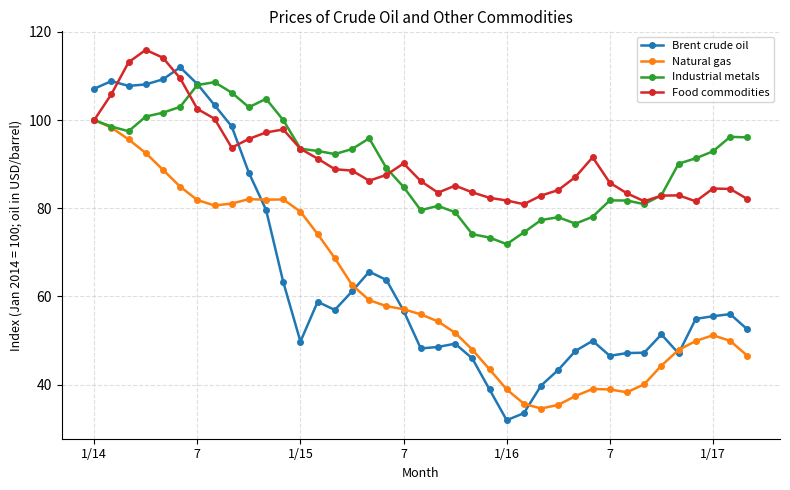

What is the difference between the second highest and minimum values in the Brent crude oil series?

77.3